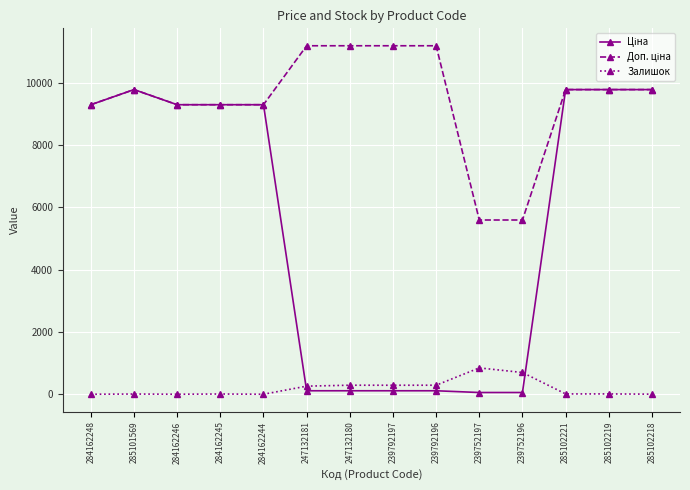

Is this an area chart (filled region under the line)?

No